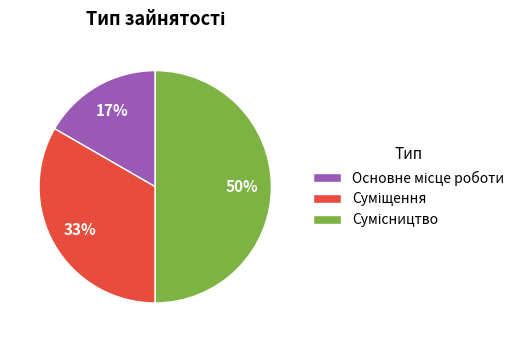

To the nearest percent, what is the average slice percentage?

33%